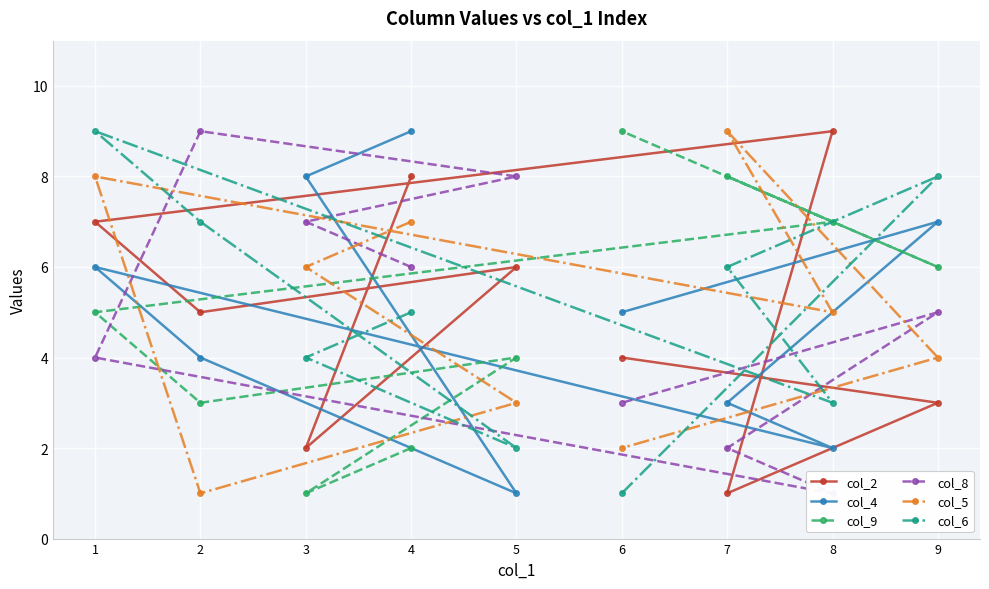

True or false: col_8 has a value of 1 at 8.

False